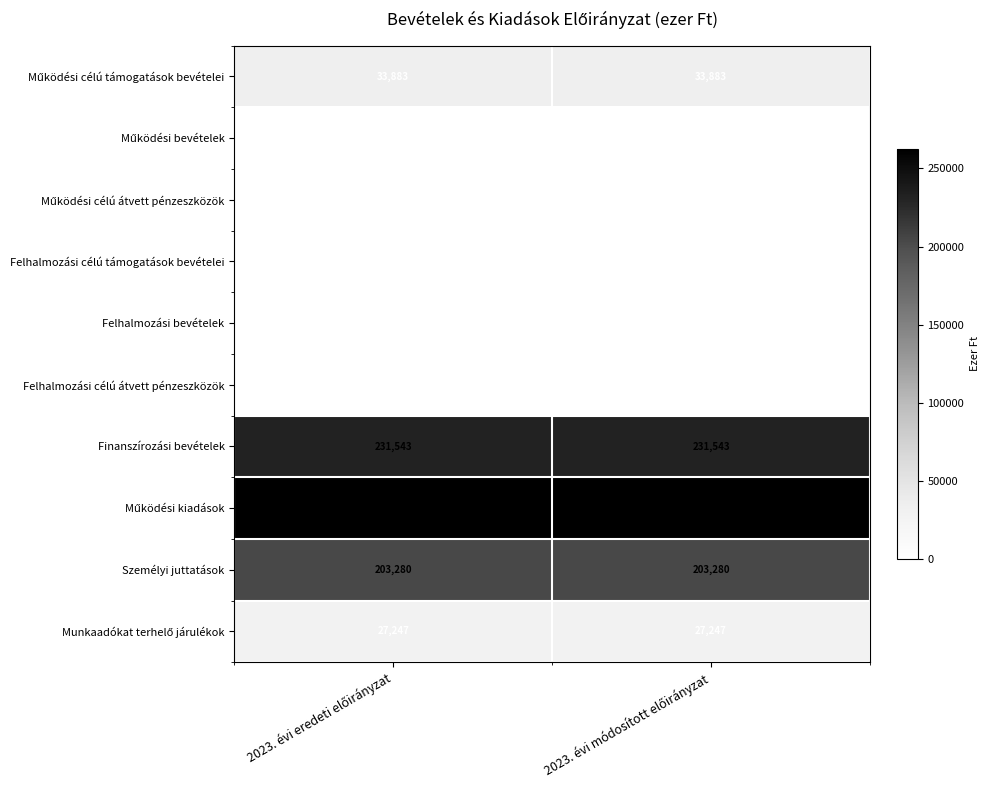

What is the maximum value shown in the chart?

262521